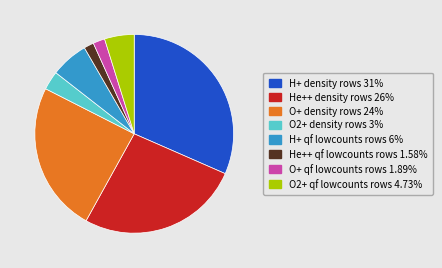

Is there any slice that represents more than half of the pie?

No